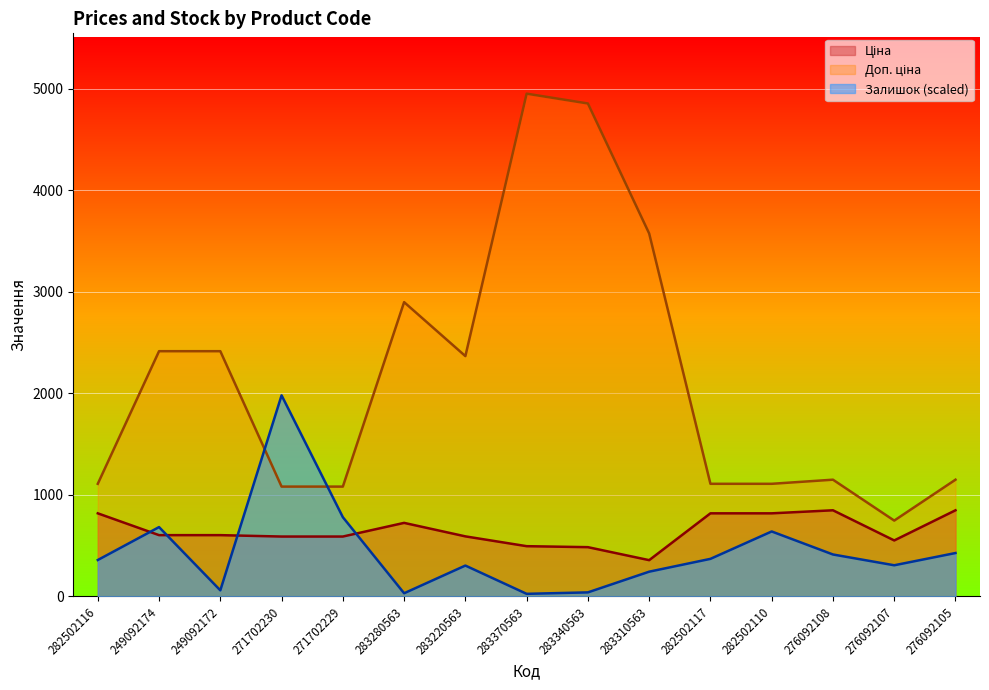

At which label is Ціна closest to 602?

249092174